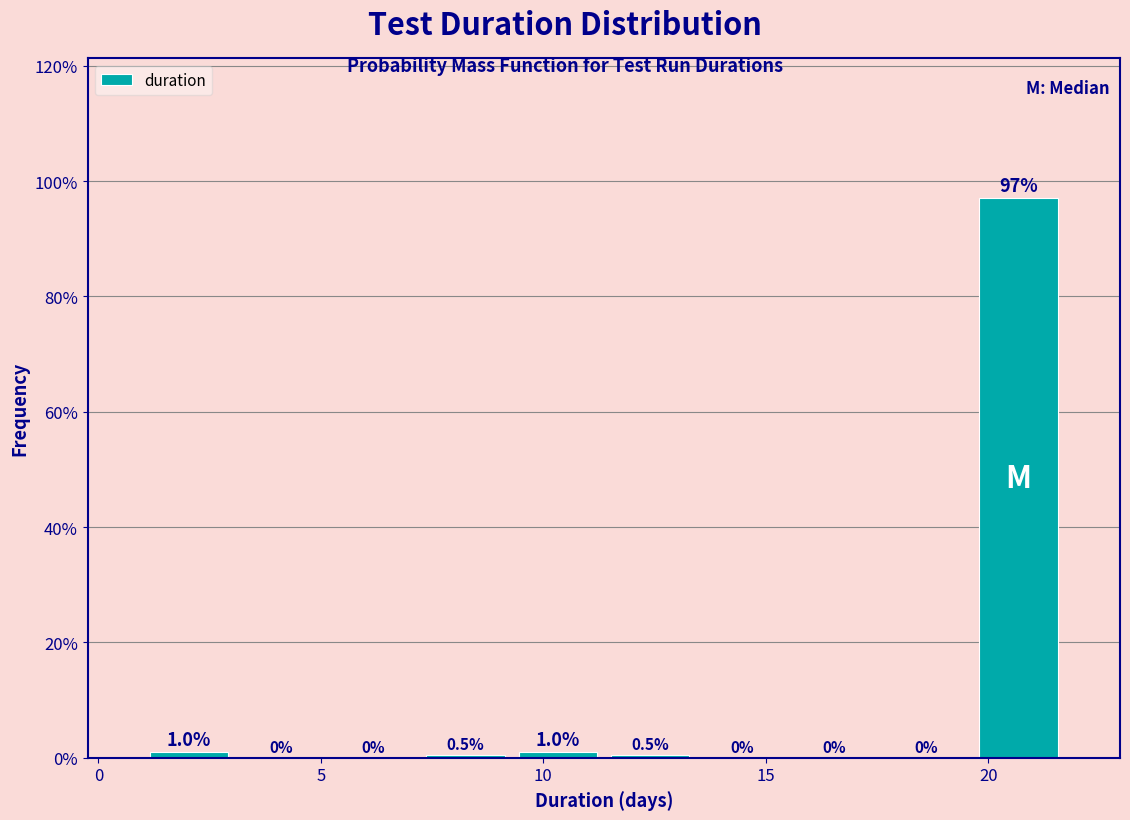

Reading left to right, transcribe this chart: for each bar, give the range it covers on the x-axis and its height. The bar edges are not printed on the chart, so give them approximately, as read against the axis.

1.0 to 3.0: 1.0
3.0 to 5.0: 0.0
5.0 to 7.0: 0.0
7.0 to 9.5: 0.5
9.5 to 11.5: 1.0
11.5 to 13.5: 0.5
13.5 to 15.5: 0.0
15.5 to 17.5: 0.0
17.5 to 19.5: 0.0
19.5 to 21.5: 97.1